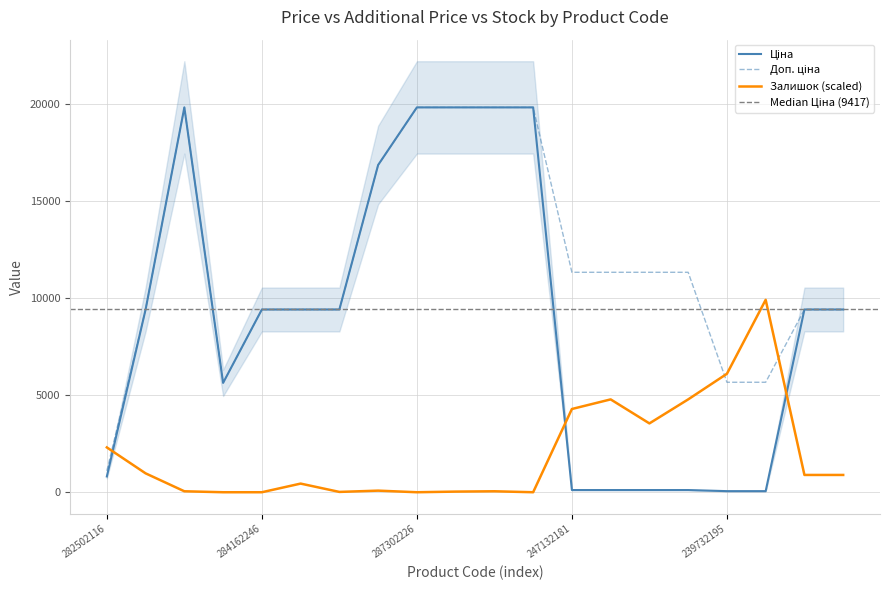

What is the approximate value of Залишок at 239732179?

9915.5